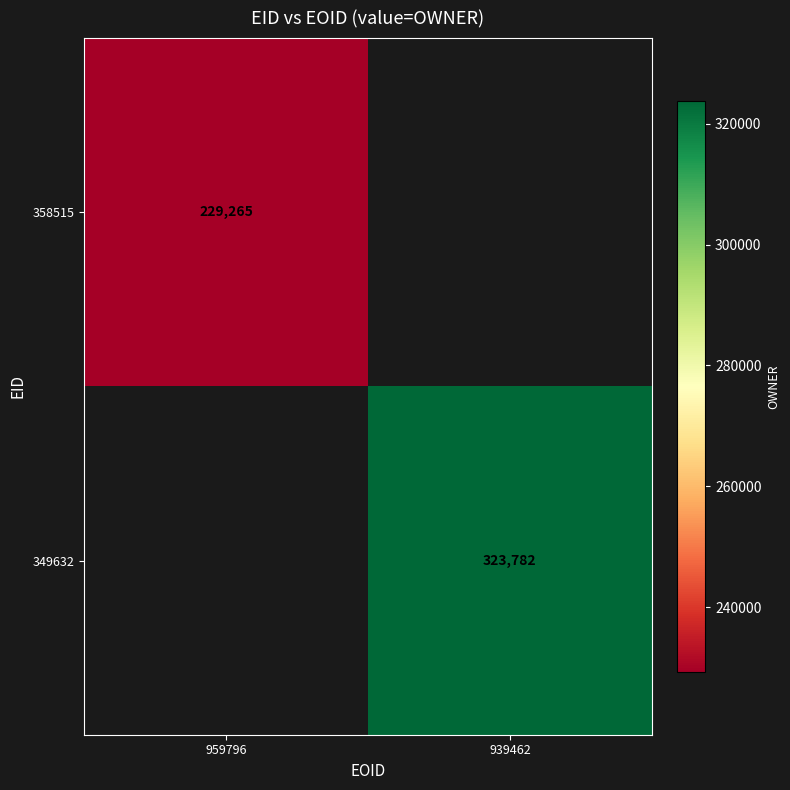

How many series are shown in this chart?

2